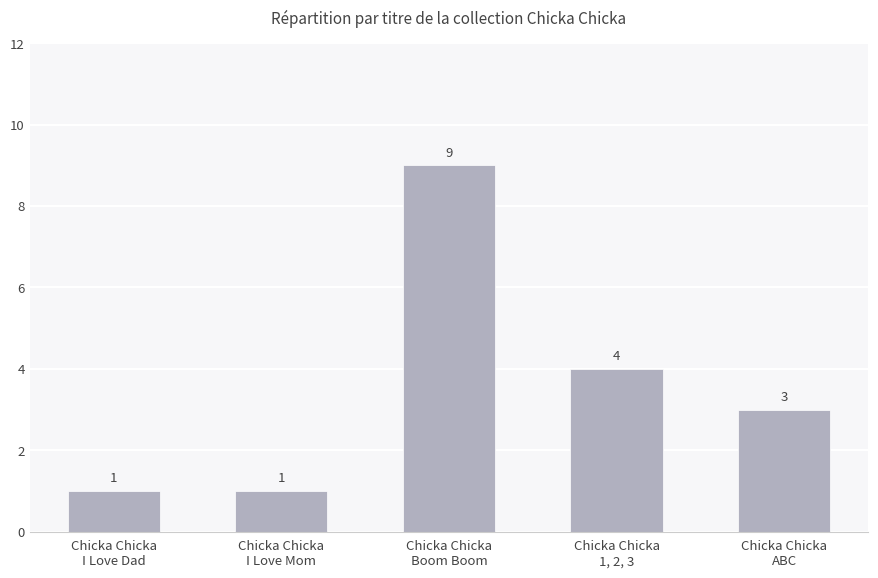

What is the label of the 1st bar from the right?

Chicka Chicka
ABC